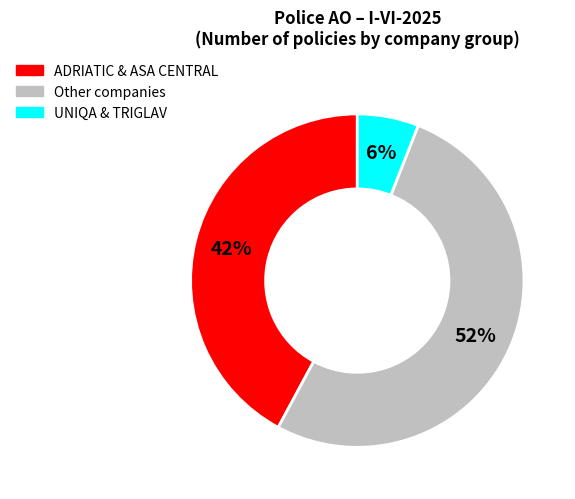

To the nearest percent, what is the difference between the largest and smallest slice percentages?

46%